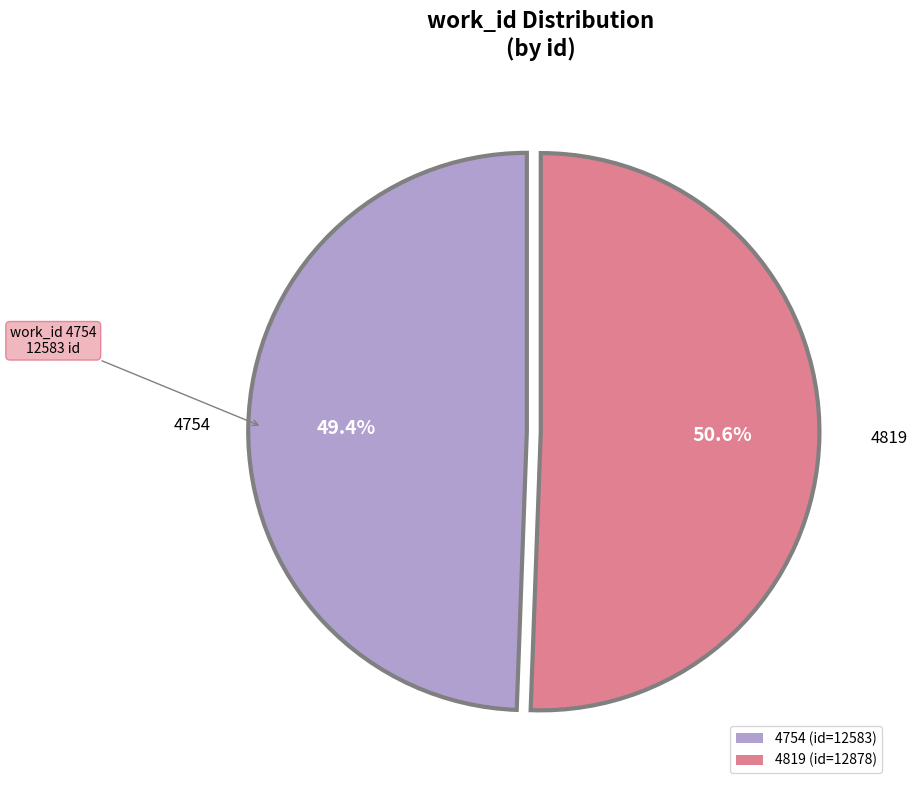

Between 4754 and 4819, which is larger?

4819